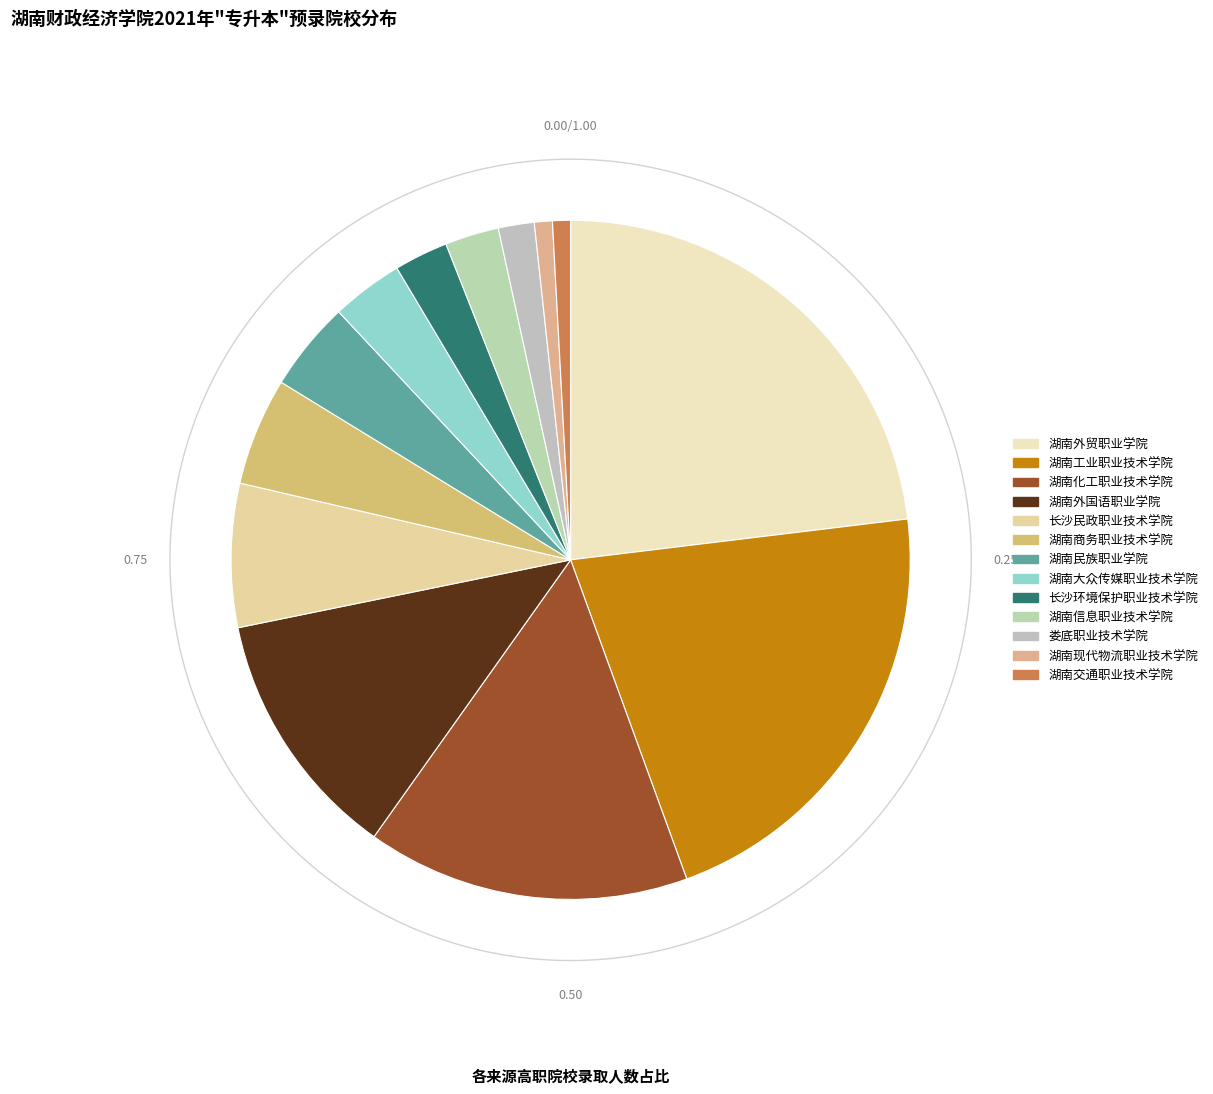

Is 长沙民政职业技术学院 the majority of the pie?

No